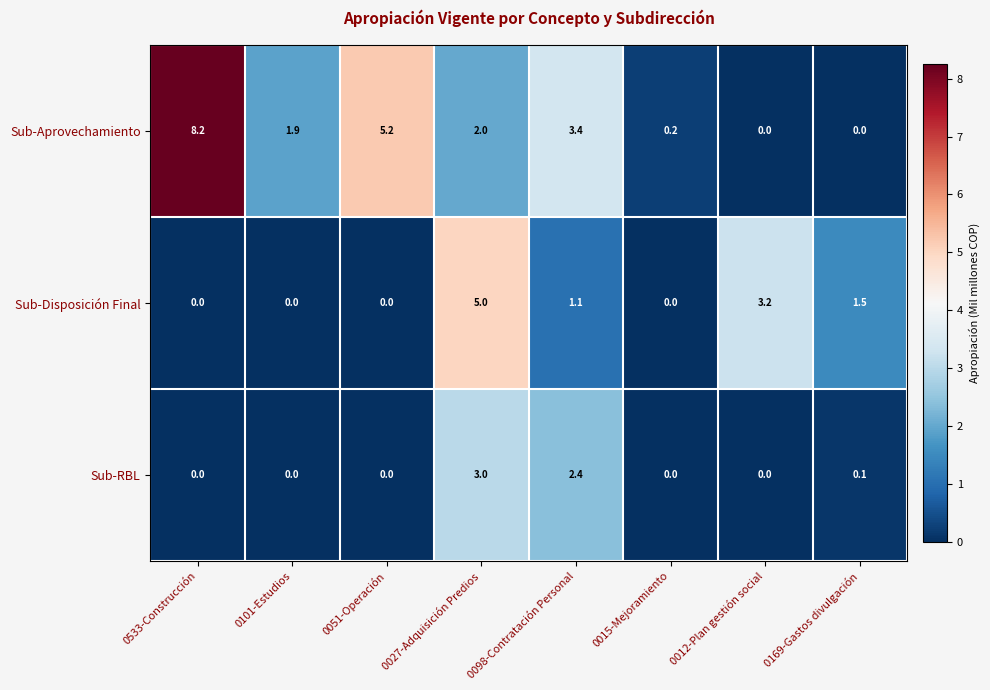

At 0169-Gastos divulgación, list the series in order from smallest to largest.

Sub-Aprovechamiento, Sub-RBL, Sub-Disposición Final